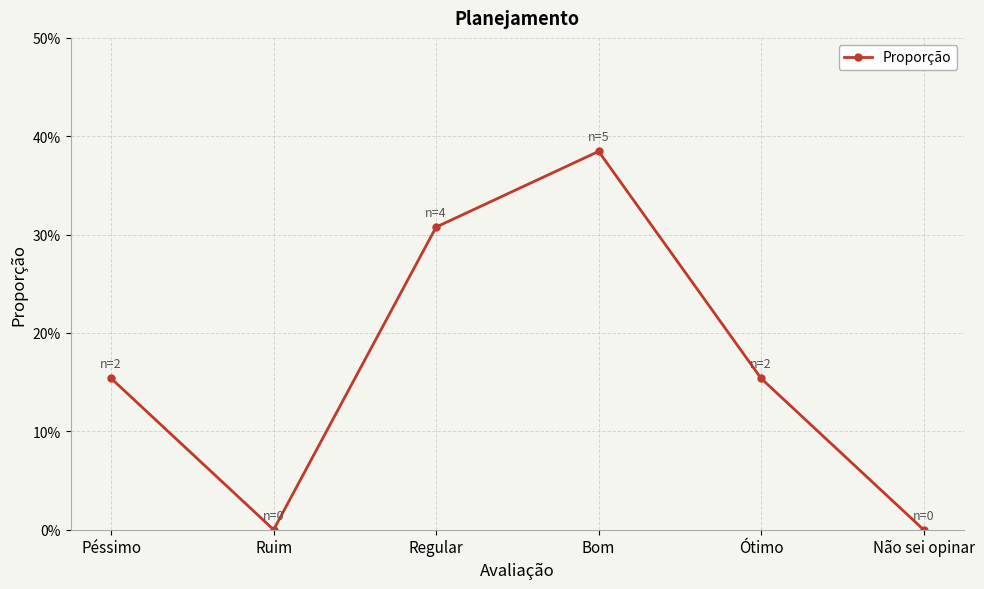

At which category does the chart reach its peak across all series?

Bom